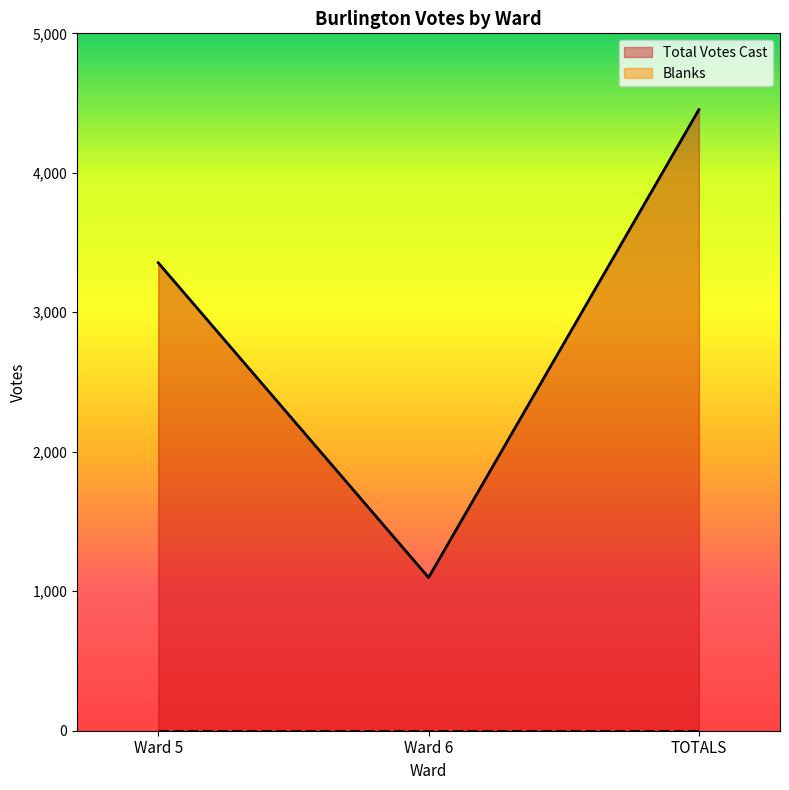

Which category has the lowest value across all series?

Ward 6